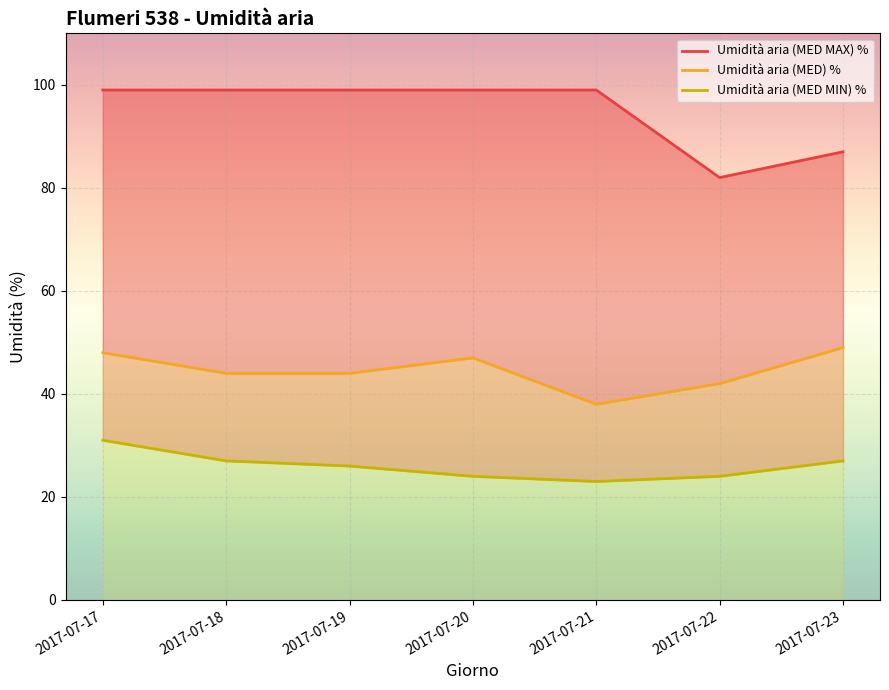

True or false: Umidità aria (MED MIN) % and Umidità aria (MED) % cross at least once.

False